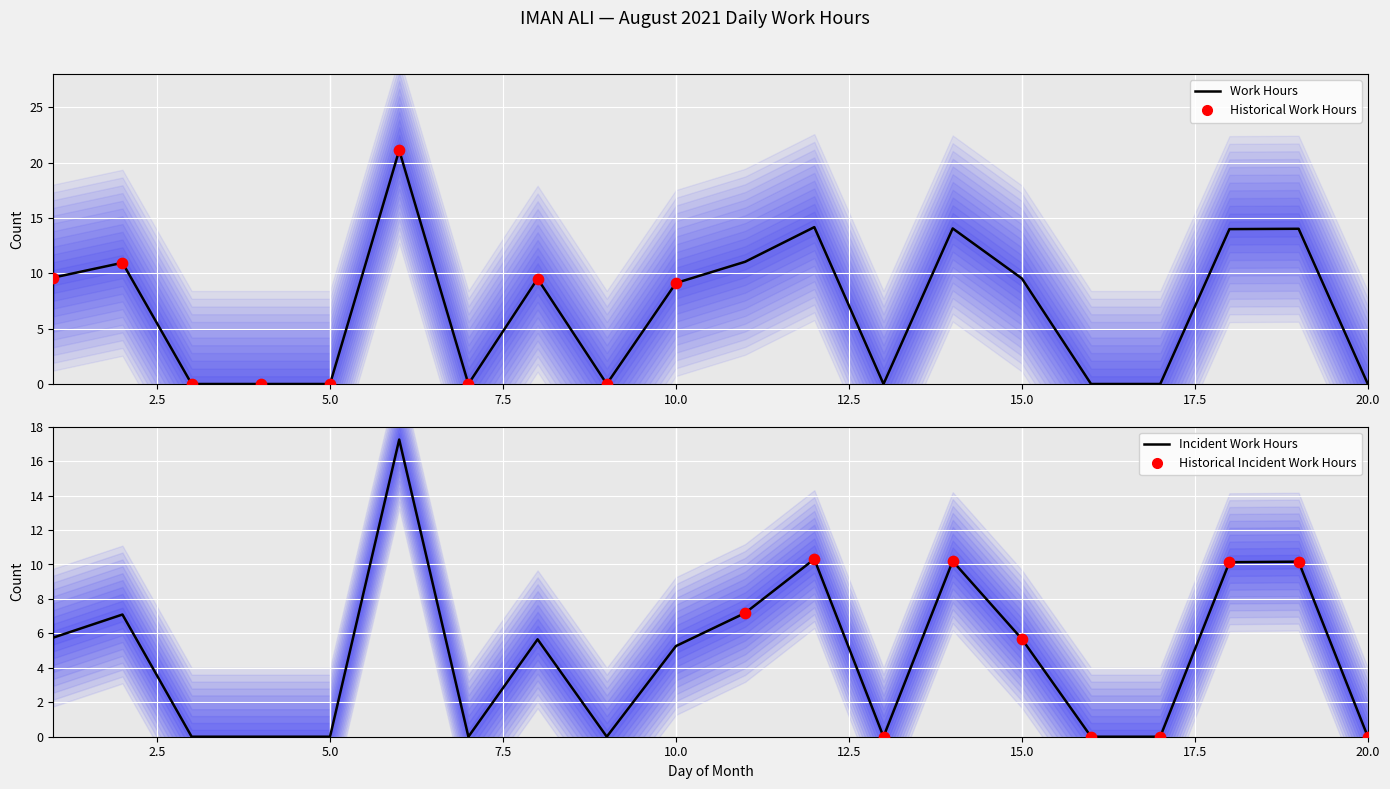

What is the change in value from 4 to 19?

+14.0